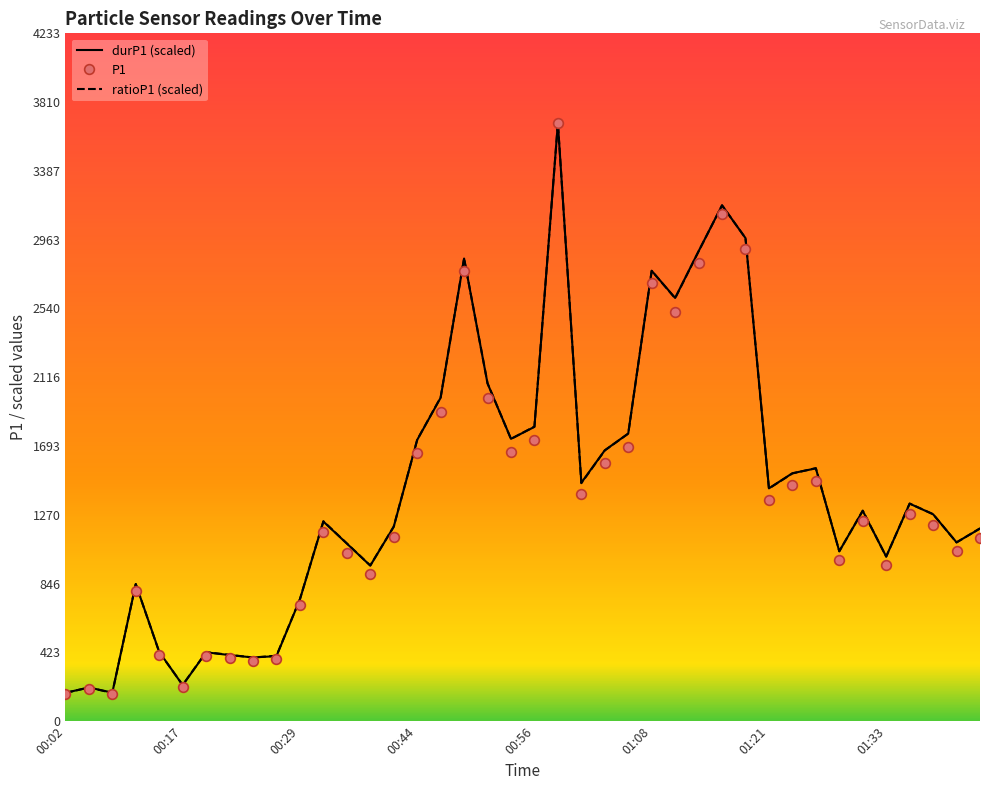

Which series has the widest spread of values?

P1